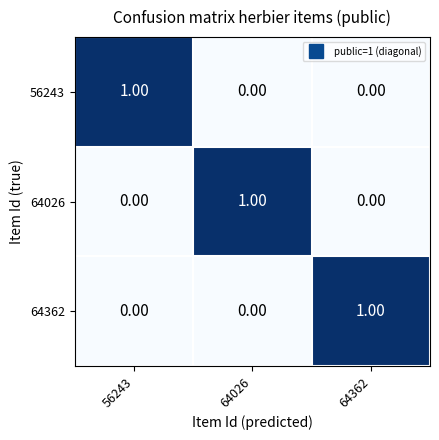

At how many categories does at least one series exceed 0?

3